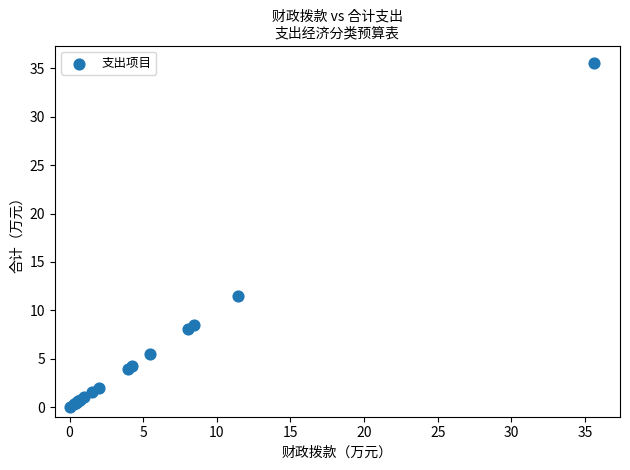

What Y value in the scatter plot is closest to 17?

11.5